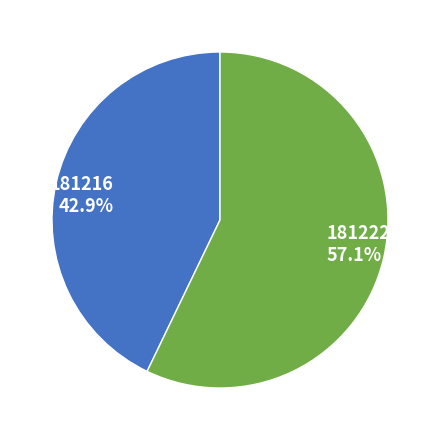

How much of the chart is everything except 181222?

42.9%